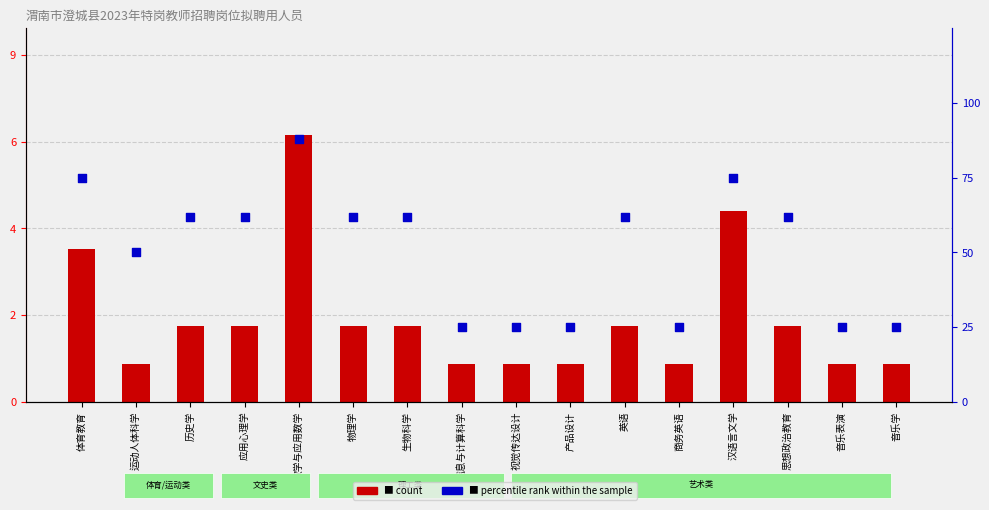

What are all the series names shown in the legend?

count, percentile rank within the sample